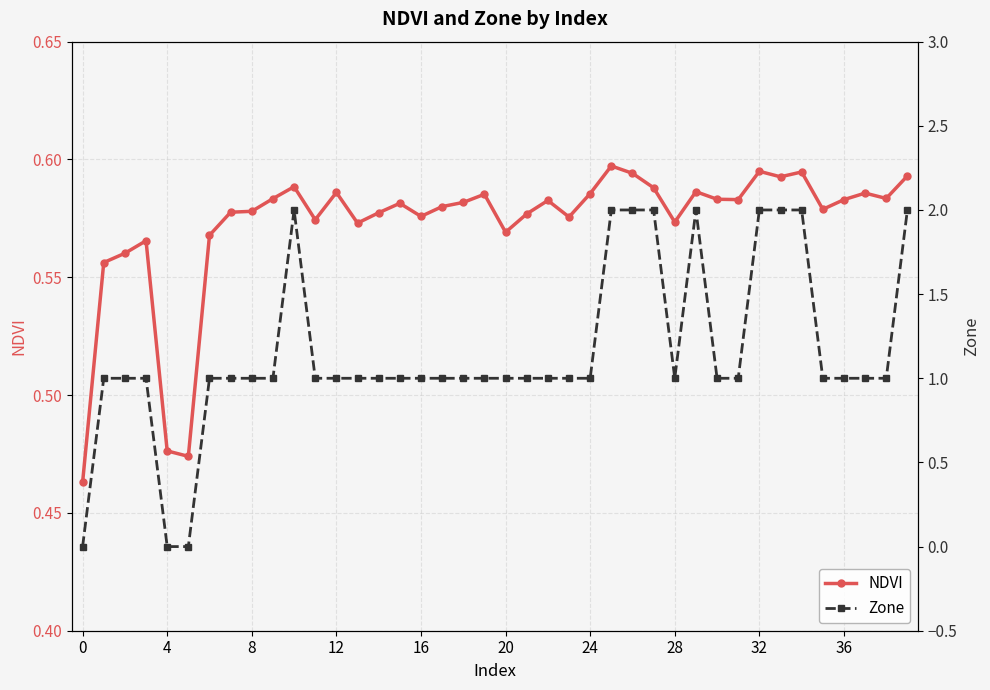

Rank the series by their average value, from highest to lowest.

Zone, NDVI